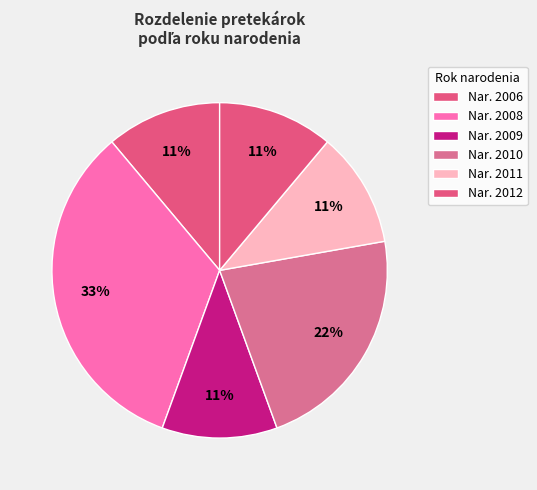

Count the number of slices in the pie.

6